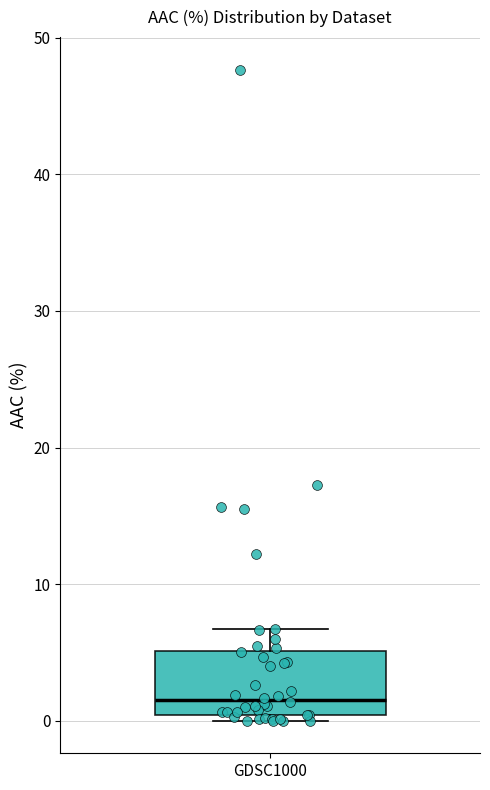

Where does the upper whisker of the box for GDSC1000 end on the y-axis? The values are not printed on the chart, so give them approximately, as read against the axis.

7